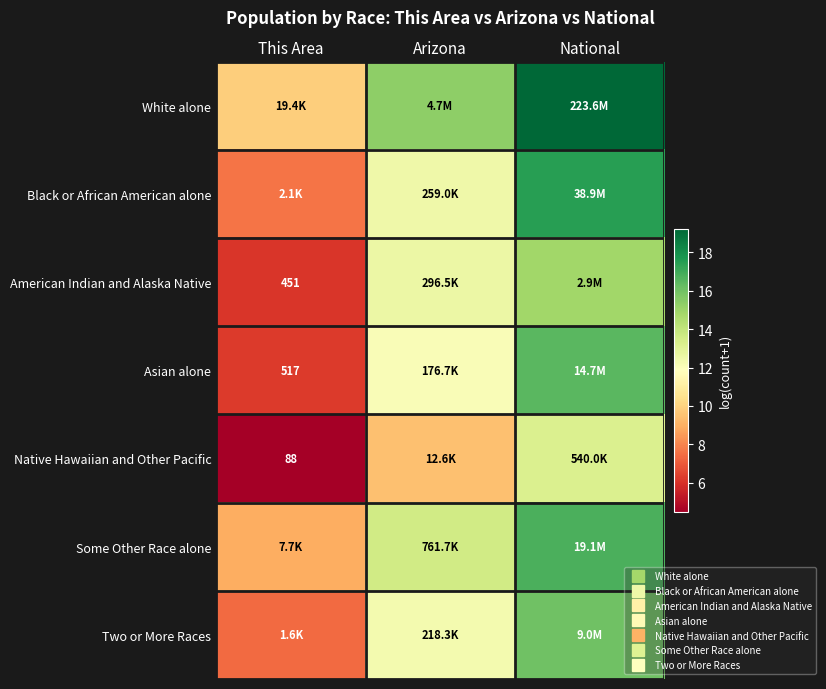

Which category has the lowest value across all series?

This Area